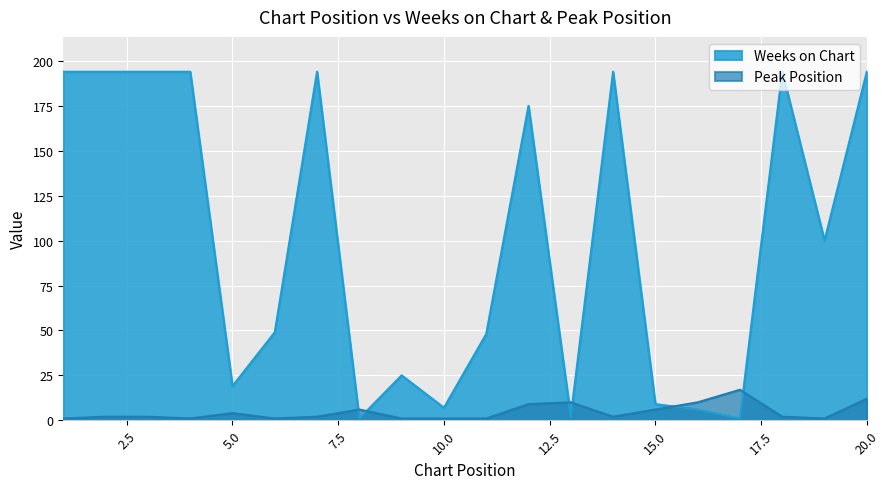

Where is Weeks on Chart nearest to the value 97?

19